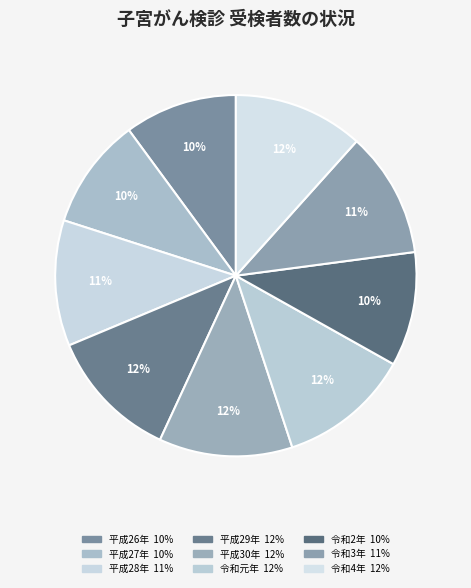

What percentage is NOT represented by 平成29年?

88.2%